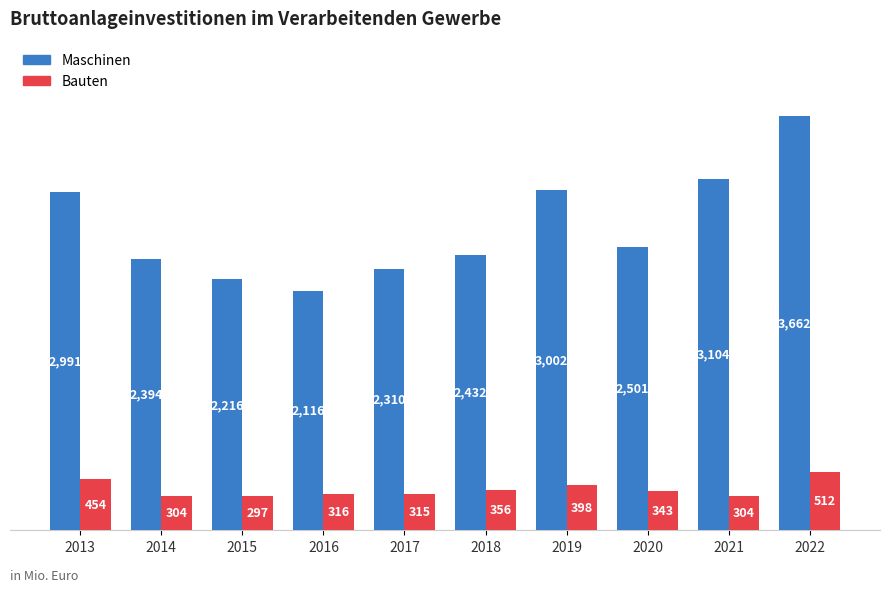

At which label is Bauten closest to 404?

2019